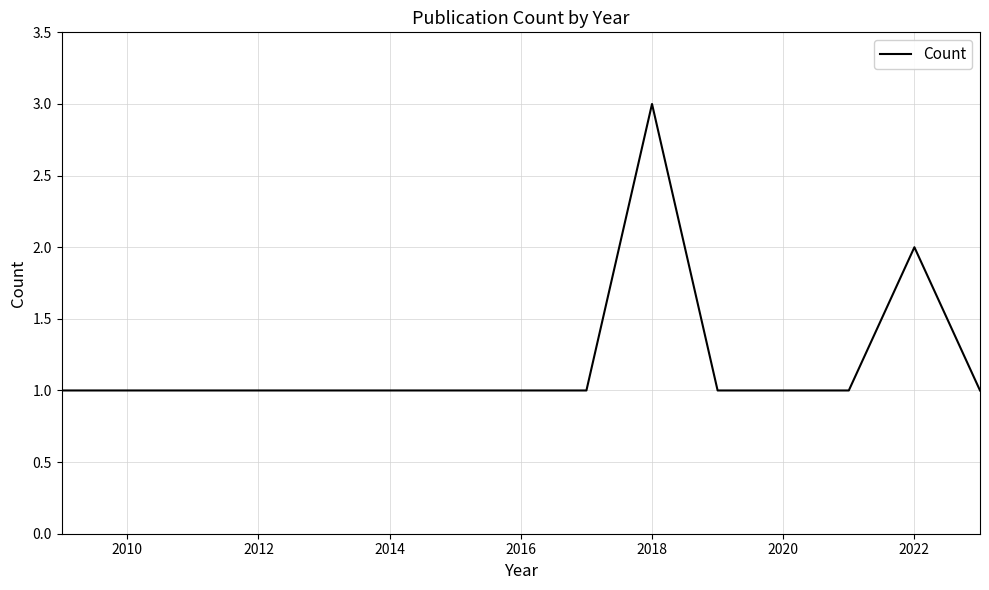

What is the greatest value displayed?

3